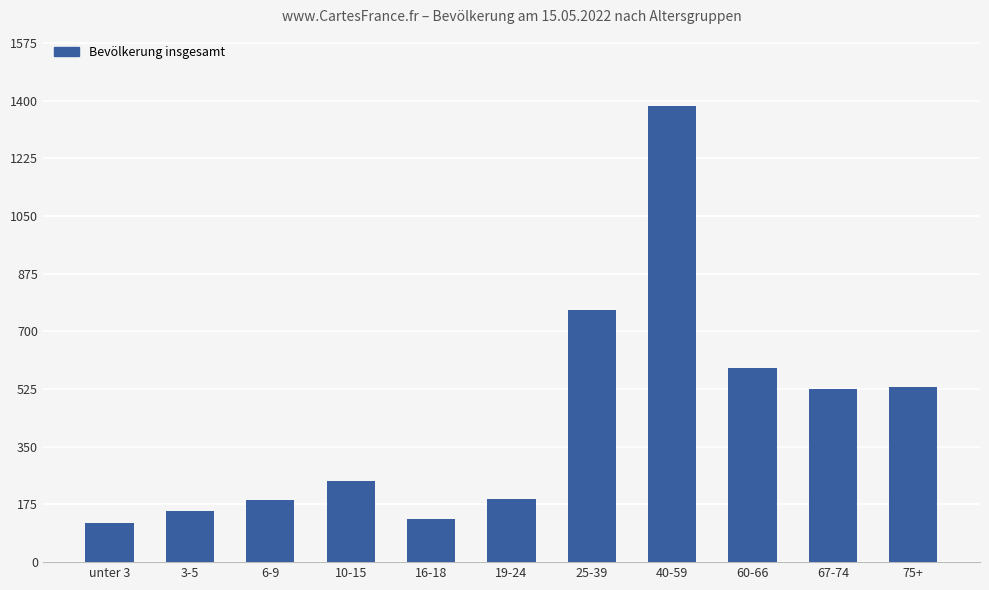

Which has a higher value, unter 3 or 16-18?

16-18